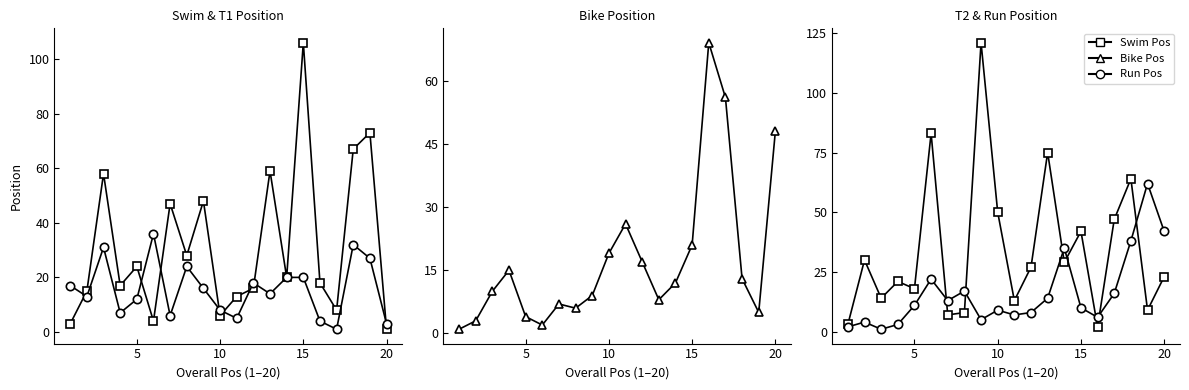

What is the difference between the second highest and minimum values in the Run Pos series?

41